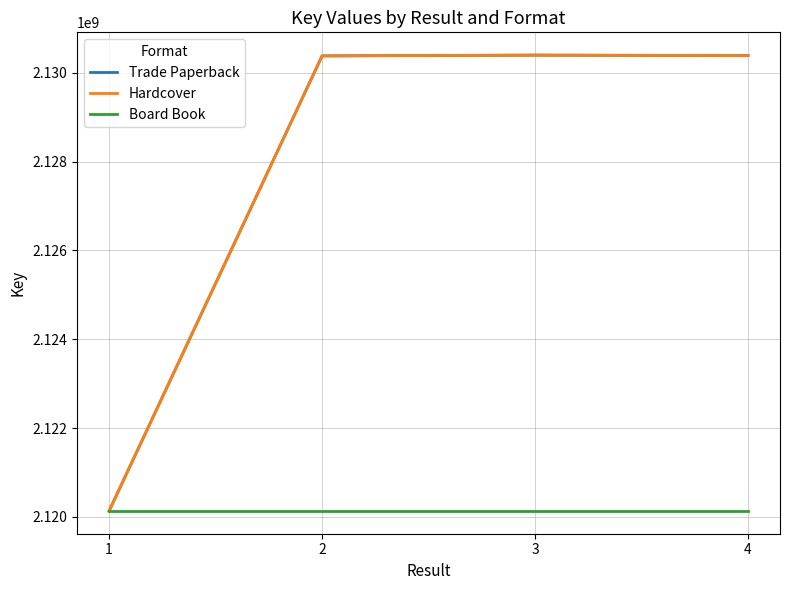

List the series in order of their peak value, highest first.

Trade Paperback, Hardcover, Board Book